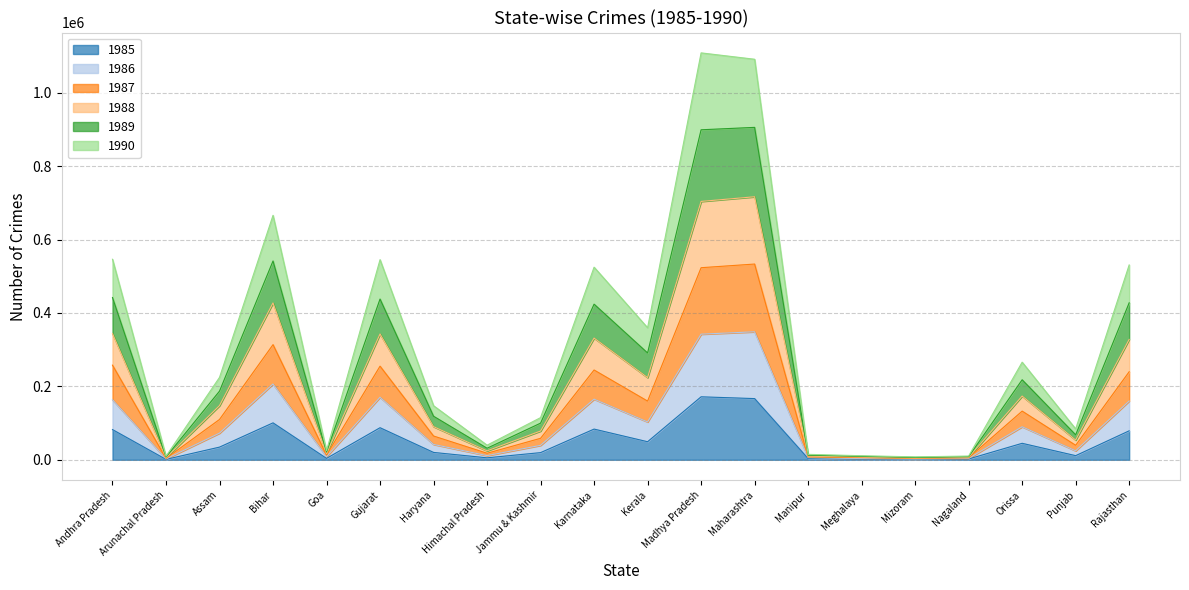

Does the chart display data point markers on the line(s)?

No